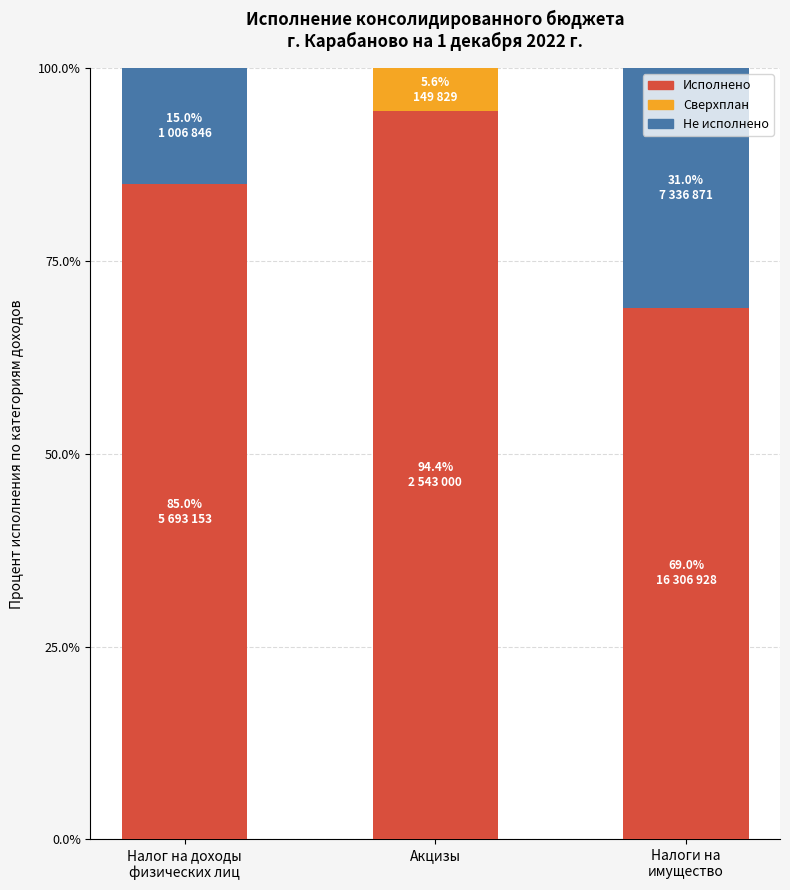

The value of Исполнено at Акцизы is 19.2. True or false?

False